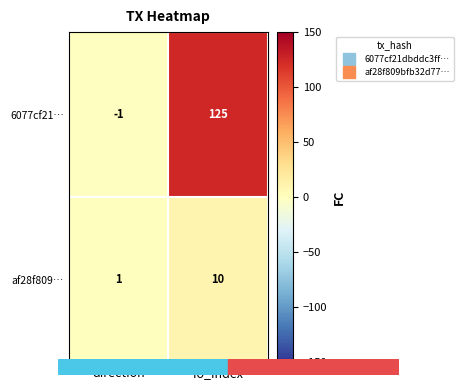

Rank the series by their maximum value, from highest to lowest.

6077cf21…, af28f809…